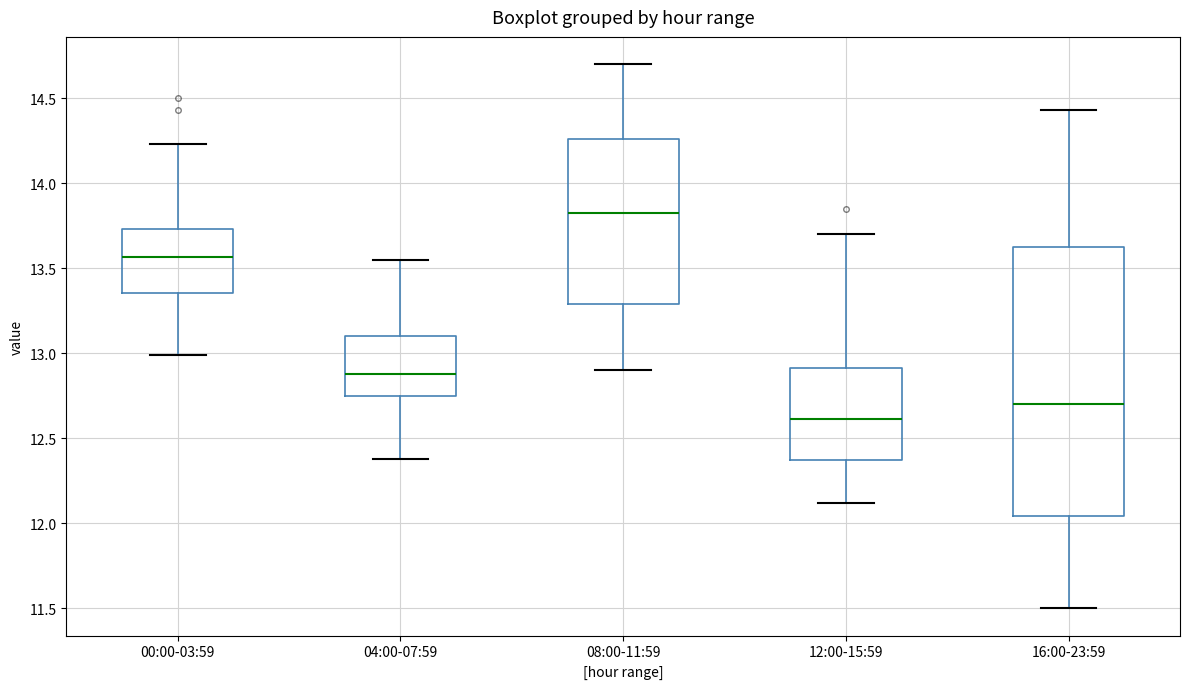

Which box's median line is the lowest?

12:00-15:59